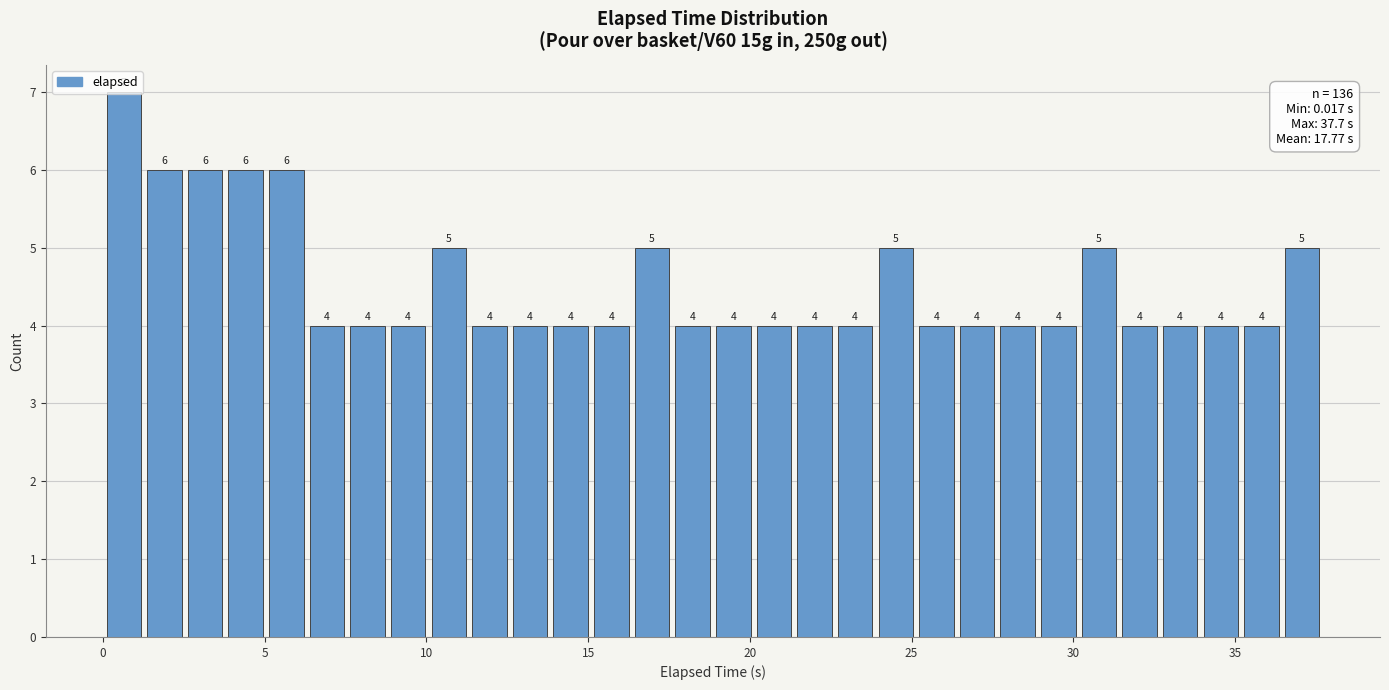

Around what value on the x-axis is the tallest bar? Give the approximate position of its centre, as read against the axis.

0.5